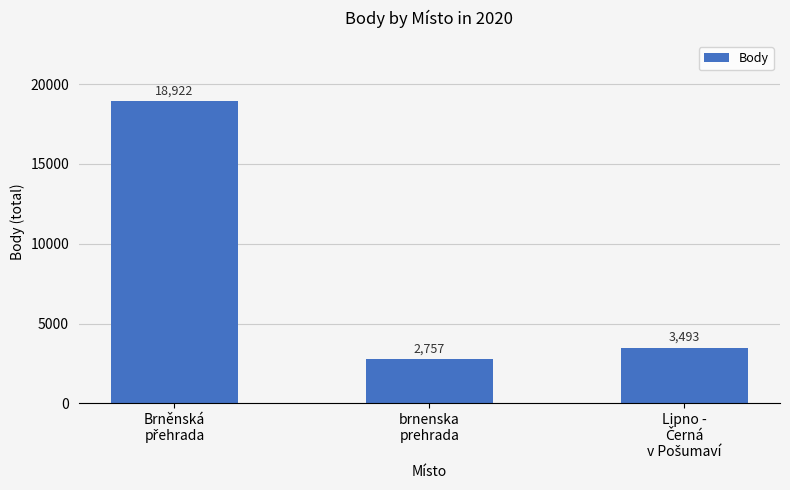

How many bars are there in total?

3